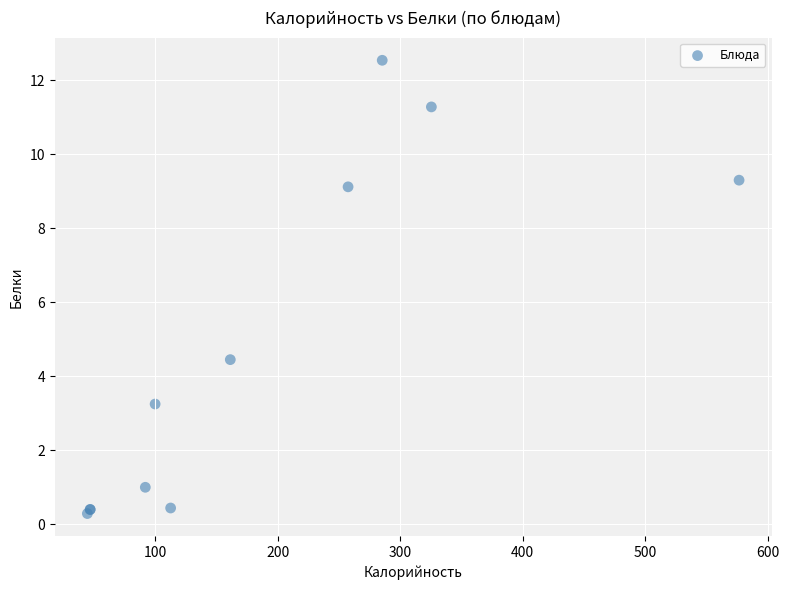

What Y value in the scatter plot is closest to 6?

4.5